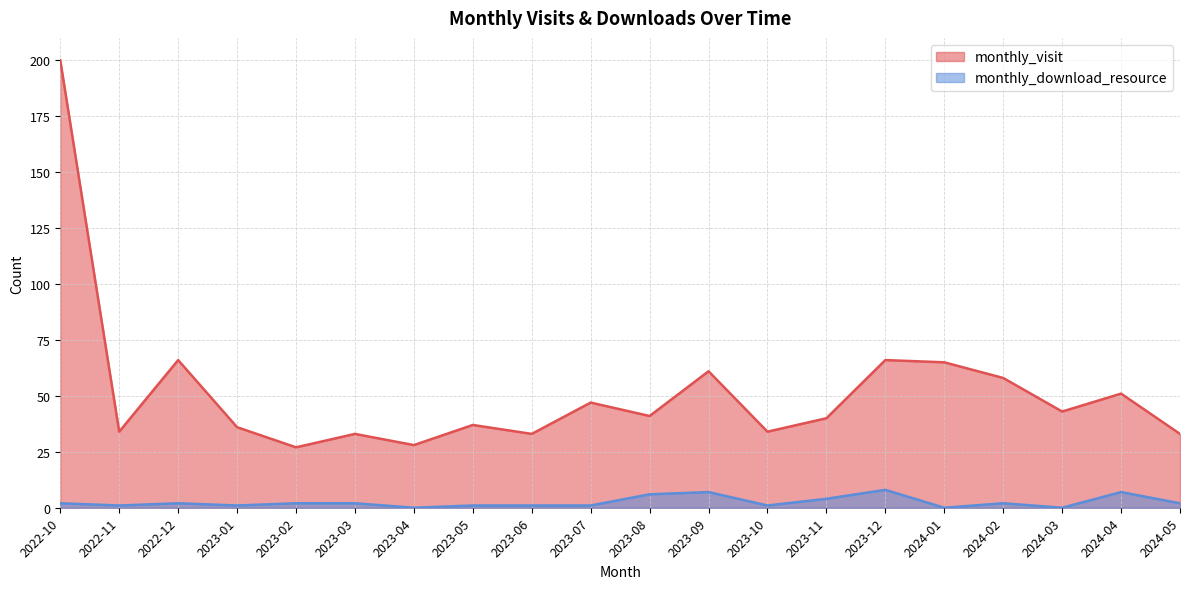

How many values in the monthly_visit series are below 41?

10